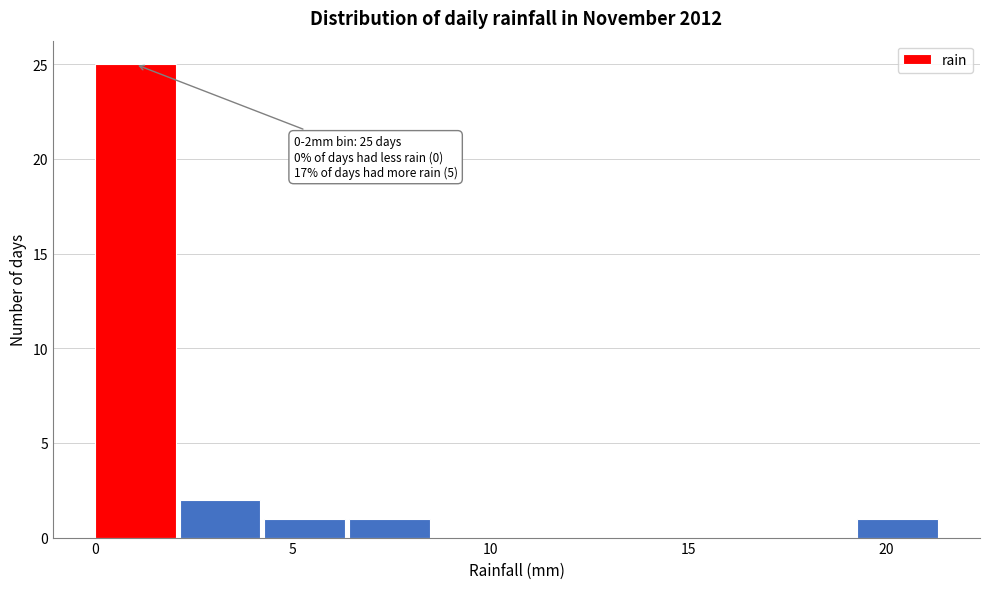

Which range on the x-axis has the tallest bar?

0.0 to 2.0